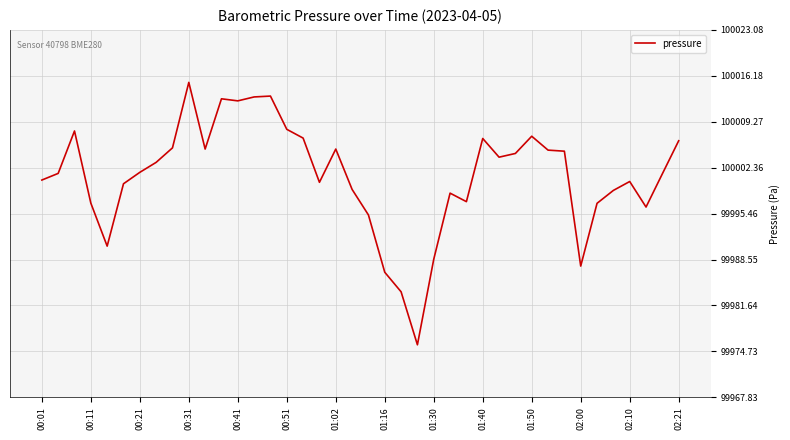

What is the difference between the maximum and minimum values?

39.5